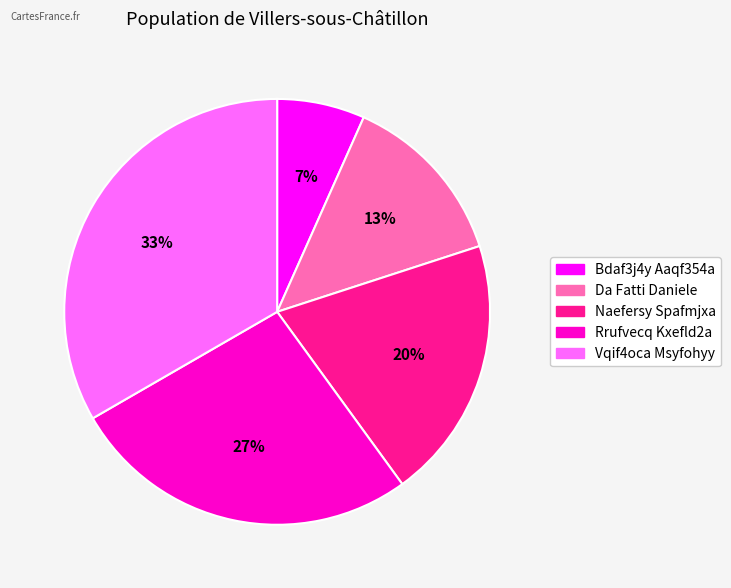

Which has a higher value, Naefersy Spafmjxa or Bdaf3j4y Aaqf354a?

Naefersy Spafmjxa